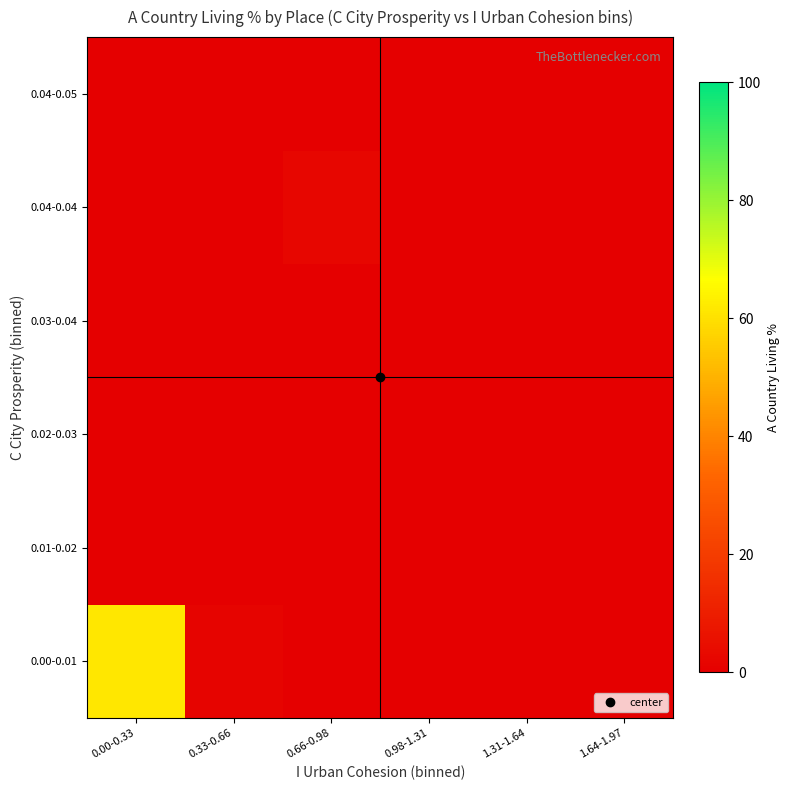

Reading right to left, what are all the values shown in this chart?

0.00-0.01: 1.64-1.97=0.0	1.31-1.64=0.0	0.98-1.31=0.0	0.66-0.98=0.0	0.33-0.66=1.9	0.00-0.33=61.7
0.01-0.02: 1.64-1.97=0.0	1.31-1.64=0.0	0.98-1.31=0.0	0.66-0.98=0.0	0.33-0.66=0.0	0.00-0.33=0.0
0.02-0.03: 1.64-1.97=0.0	1.31-1.64=0.0	0.98-1.31=0.0	0.66-0.98=0.0	0.33-0.66=0.0	0.00-0.33=0.0
0.03-0.04: 1.64-1.97=0.0	1.31-1.64=0.0	0.98-1.31=0.0	0.66-0.98=0.0	0.33-0.66=0.0	0.00-0.33=0.0
0.04-0.04: 1.64-1.97=0.0	1.31-1.64=0.0	0.98-1.31=0.0	0.66-0.98=2.1	0.33-0.66=0.0	0.00-0.33=0.0
0.04-0.05: 1.64-1.97=0.0	1.31-1.64=0.0	0.98-1.31=0.0	0.66-0.98=0.0	0.33-0.66=0.0	0.00-0.33=0.0